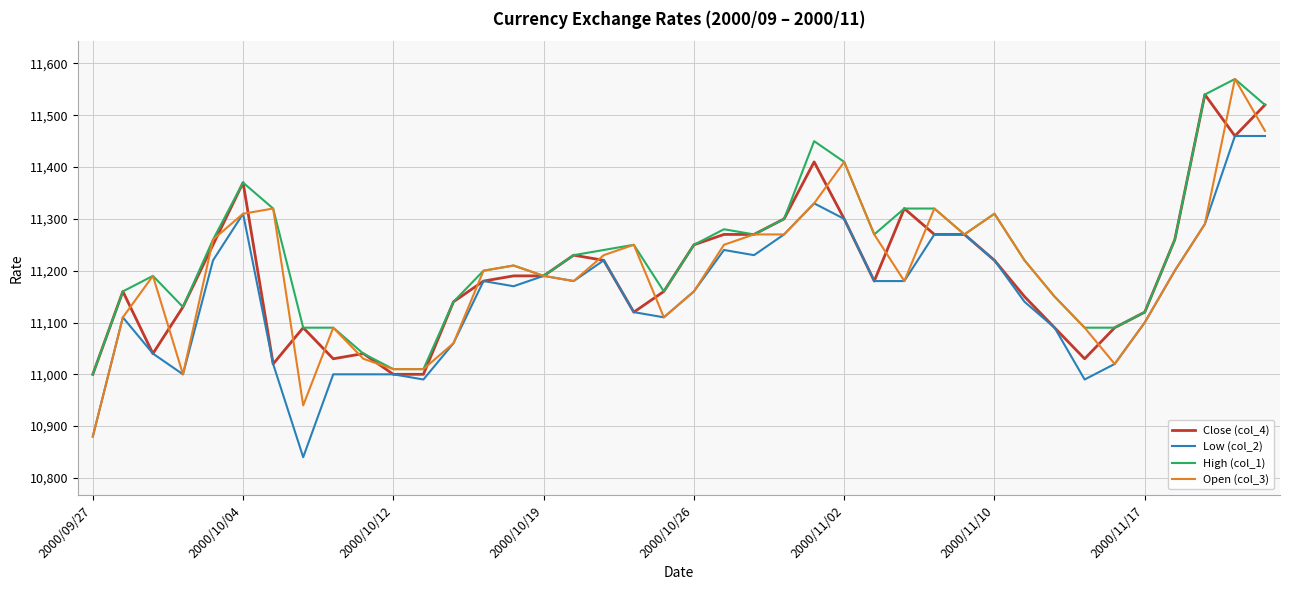

Which series has the widest spread of values?

Open (col_3)